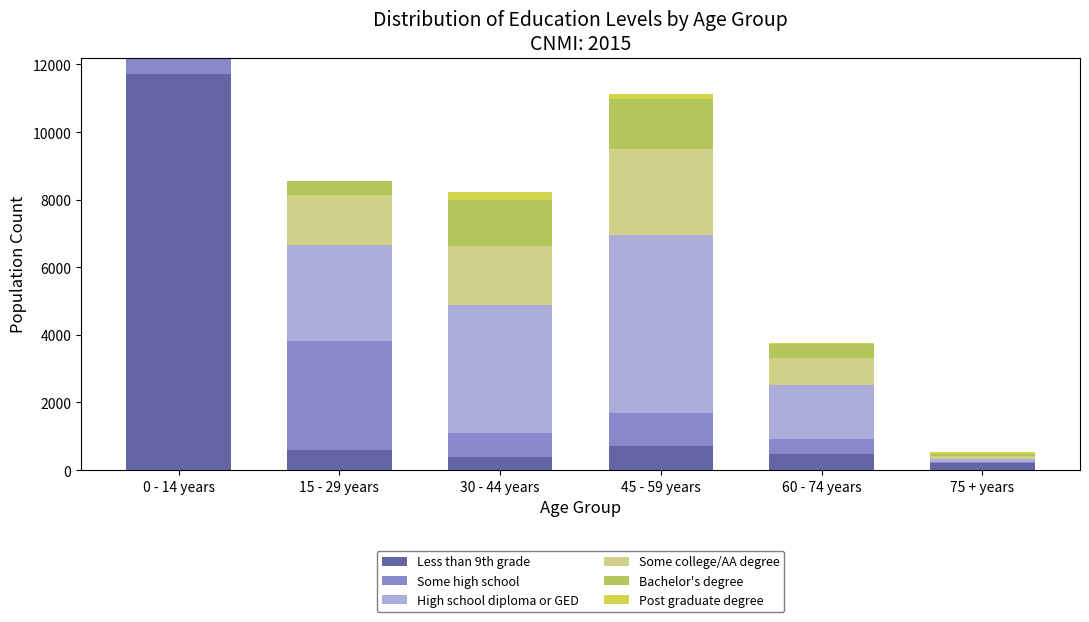

Does the chart contain stacked bars?

Yes